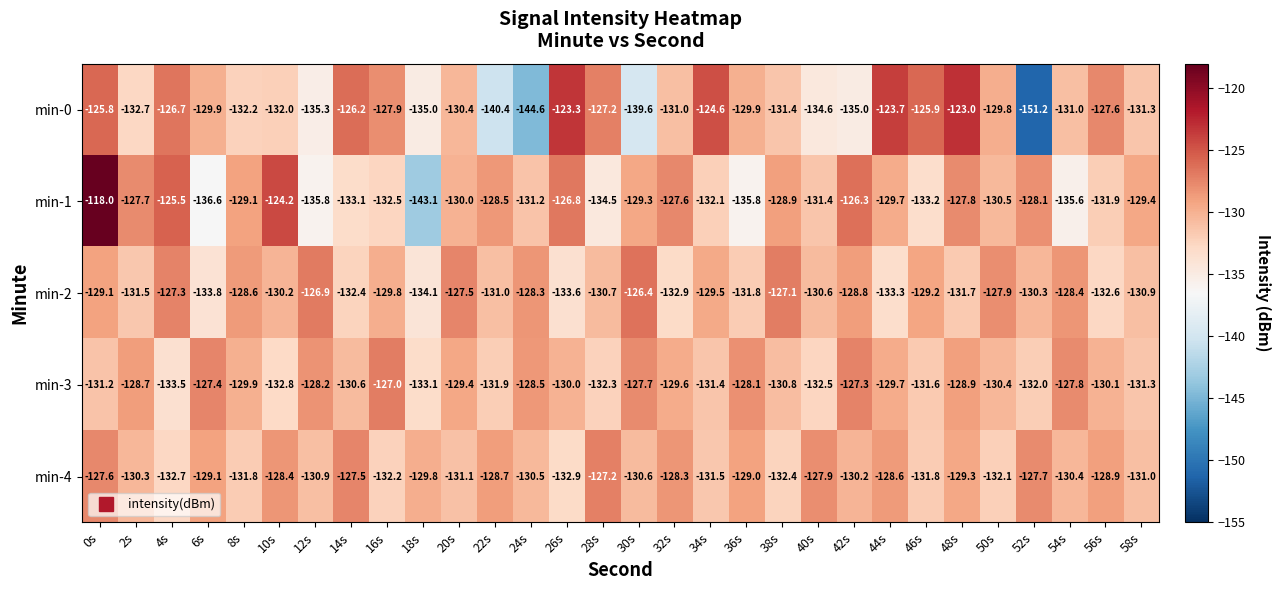

What is the sum of all min-3 values?

-3903.7